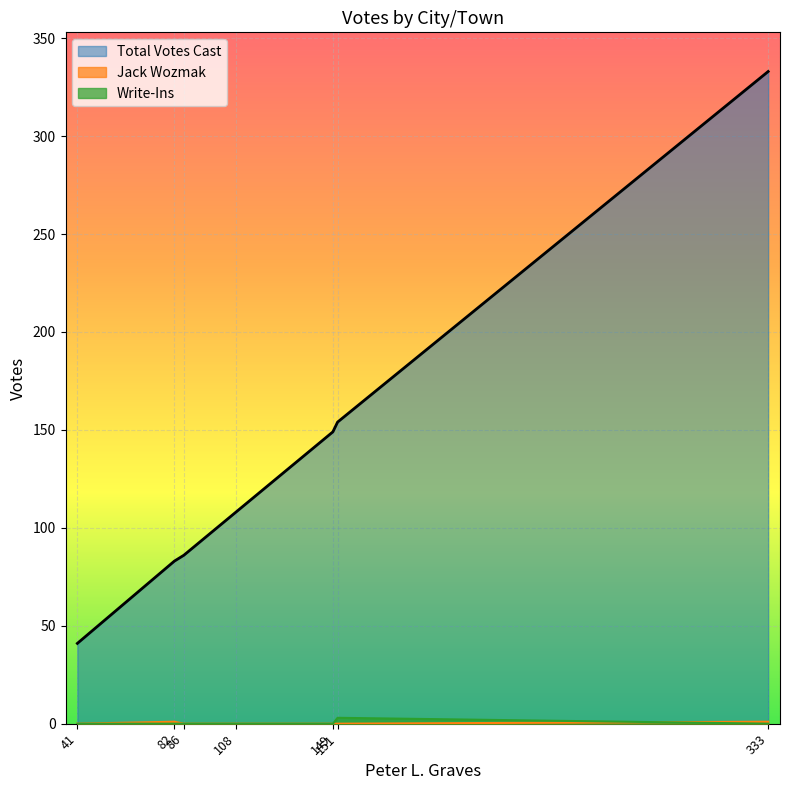

True or false: Write-Ins and Total Votes Cast cross at least once.

False